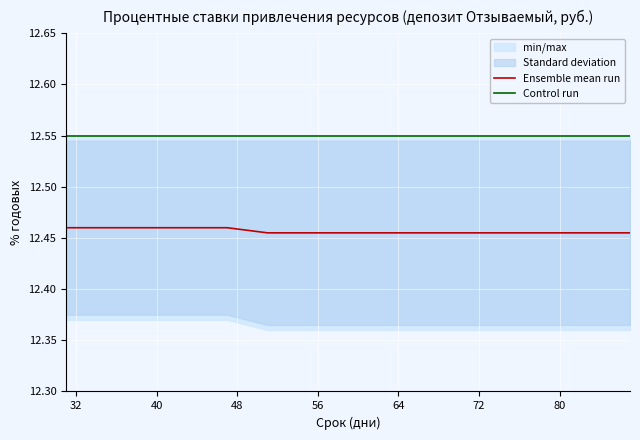

At how many categories does at least one series exceed 12?

15